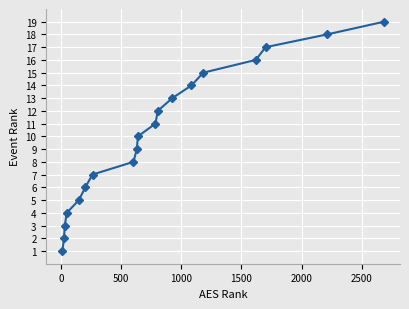

True or false: the data has more than 0 interior local peaks.

False